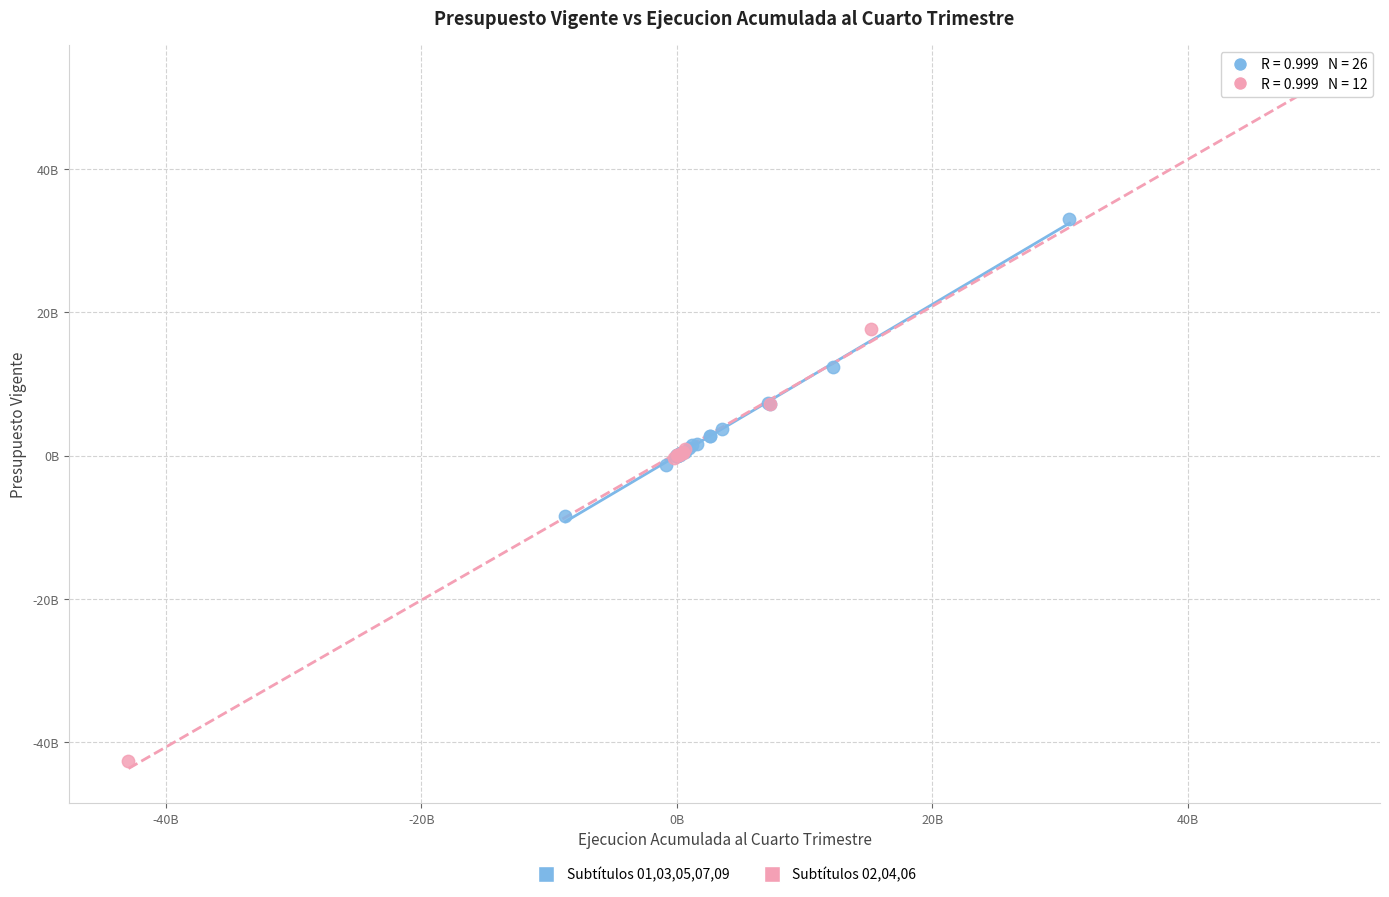

What are all the series names shown in the legend?

Subtítulos 01,03,05,07,09, Subtítulos 02,04,06